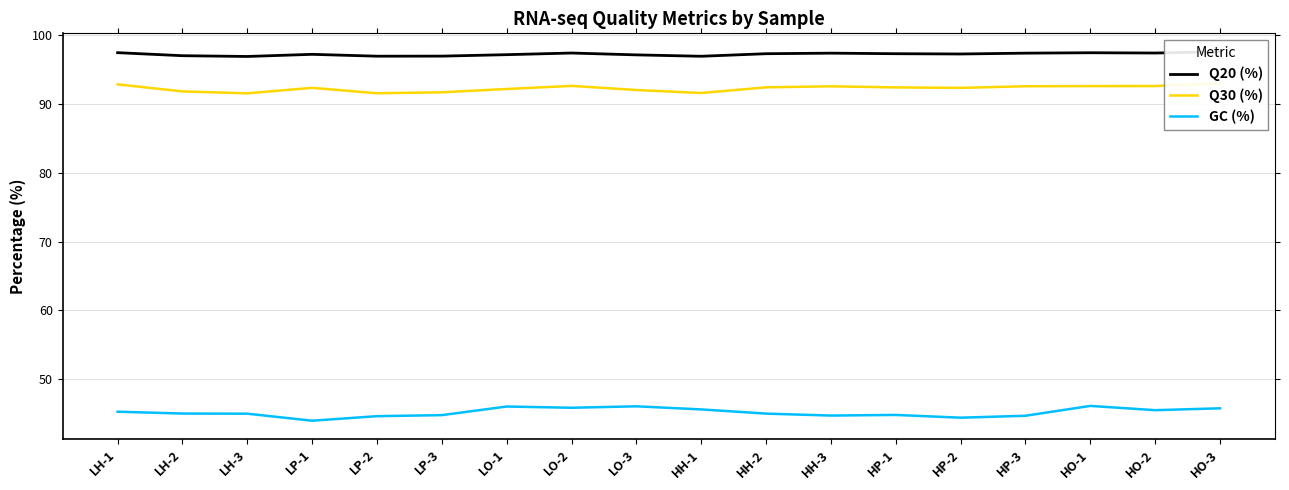

Rank the series at LP-3 from highest to lowest value.

Q20 (%), Q30 (%), GC (%)